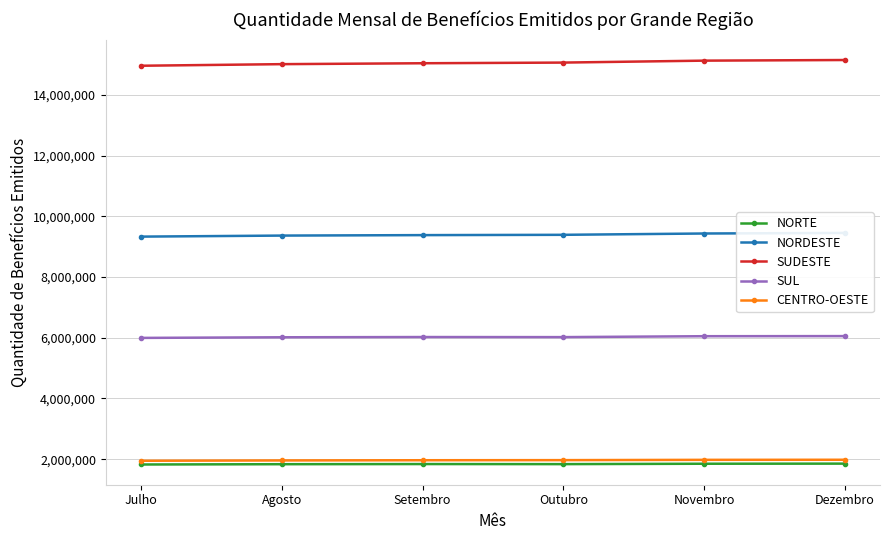

What is the difference between the maximum and second lowest values in the SUDESTE series?

136256